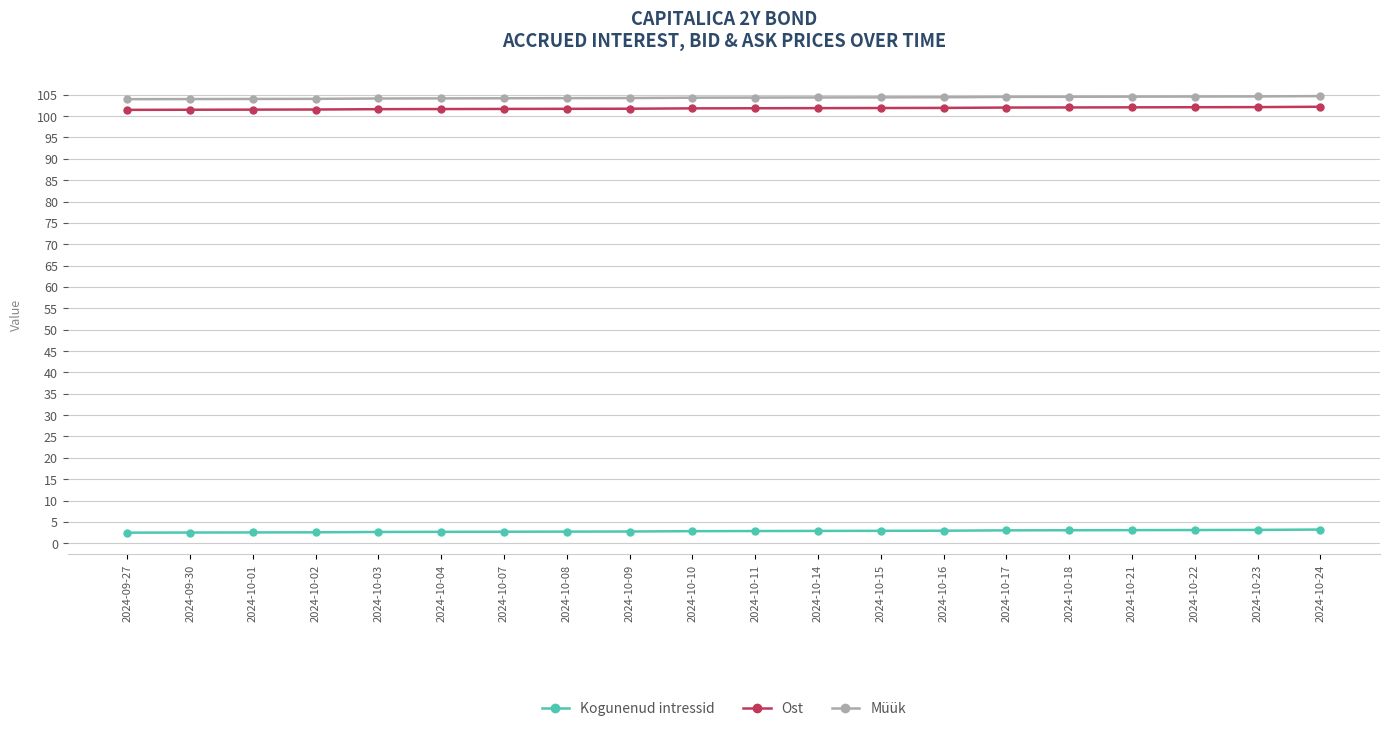

Is this an area chart (filled region under the line)?

No